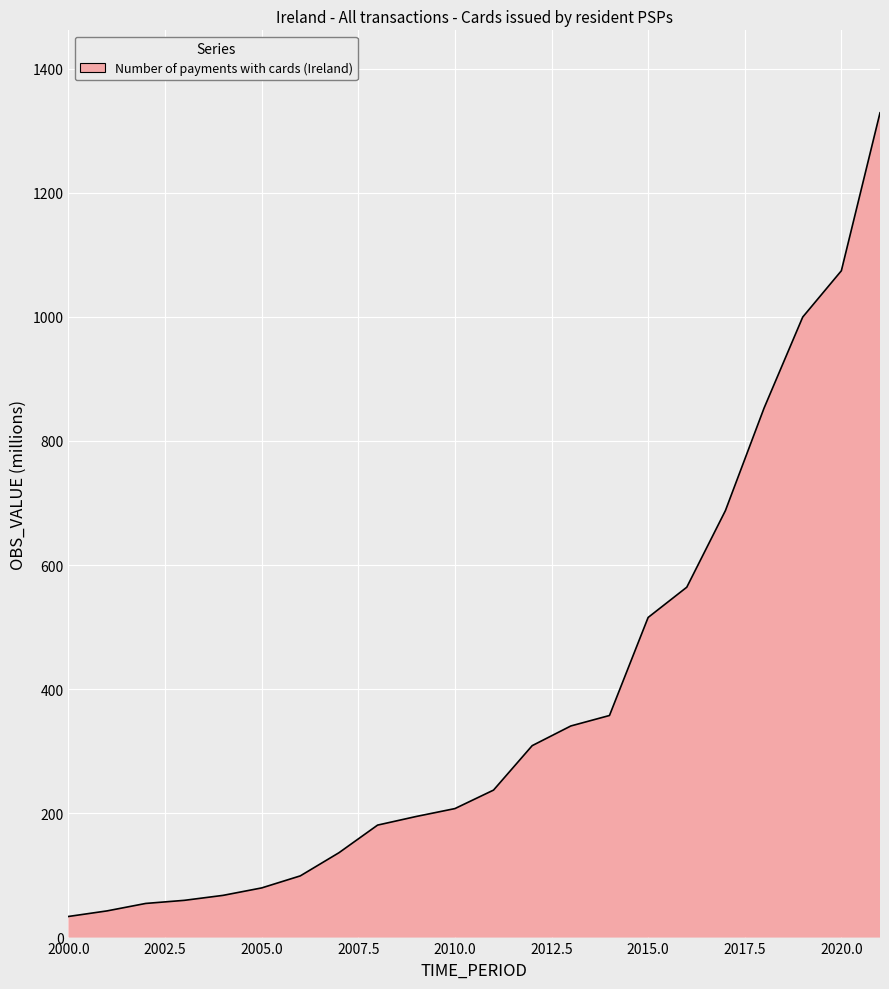

What is the maximum value shown in the chart?

1328.7